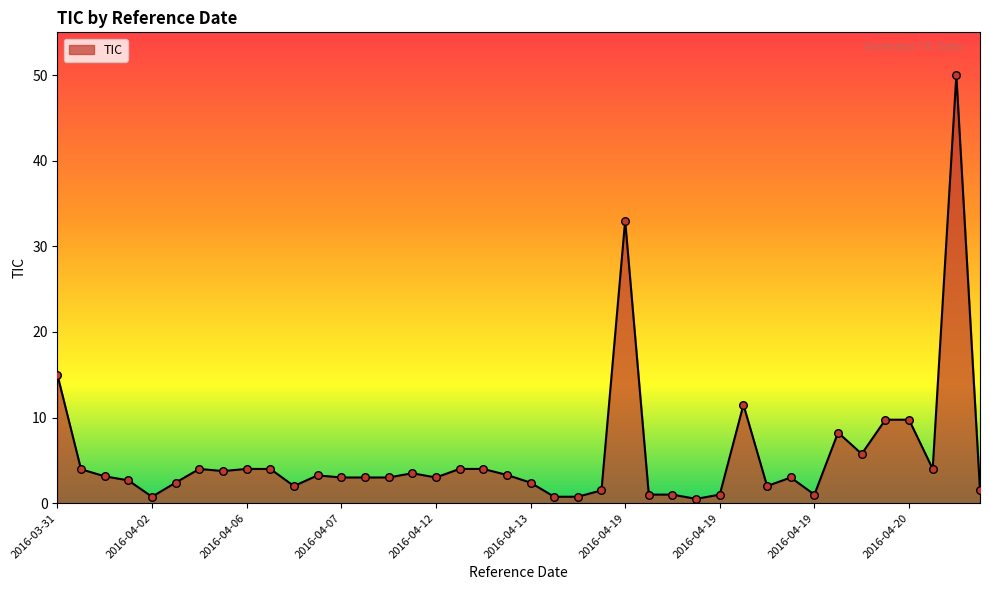

What is the difference between the maximum and minimum values?

49.5